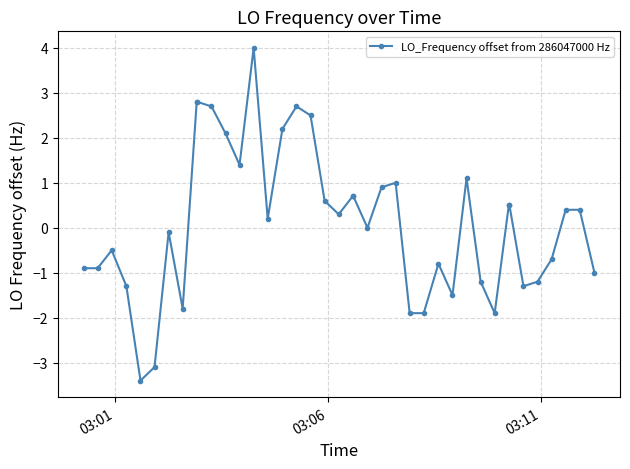

True or false: the data has more than 1 interior local peaks.

True